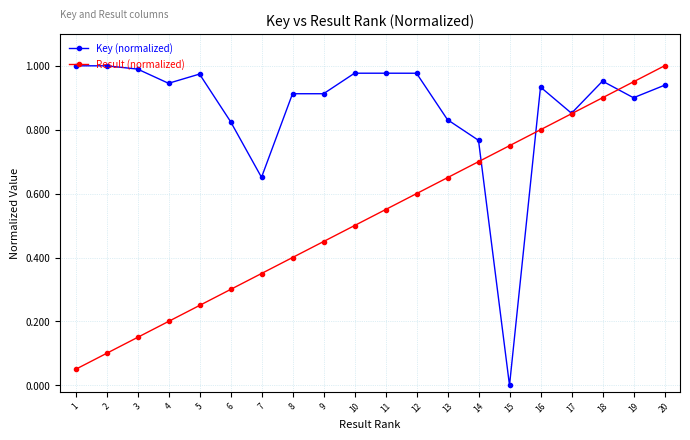

True or false: Key (normalized) and Result (normalized) intersect in this chart.

True